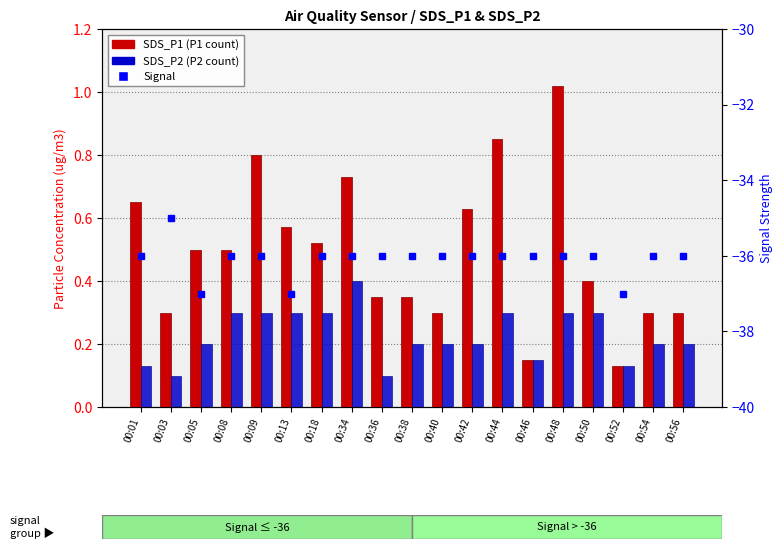

Reading right to left, extract all data points from this chart.

SDS_P1: 0.3	0.3	0.1	0.4	1.0	0.1	0.8	0.6	0.3	0.3	0.3	0.7	0.5	0.6	0.8	0.5	0.5	0.3	0.7
SDS_P2: 0.2	0.2	0.1	0.3	0.3	0.1	0.3	0.2	0.2	0.2	0.1	0.4	0.3	0.3	0.3	0.3	0.2	0.1	0.1
Signal: -36.0	-36.0	-37.0	-36.0	-36.0	-36.0	-36.0	-36.0	-36.0	-36.0	-36.0	-36.0	-36.0	-37.0	-36.0	-36.0	-37.0	-35.0	-36.0